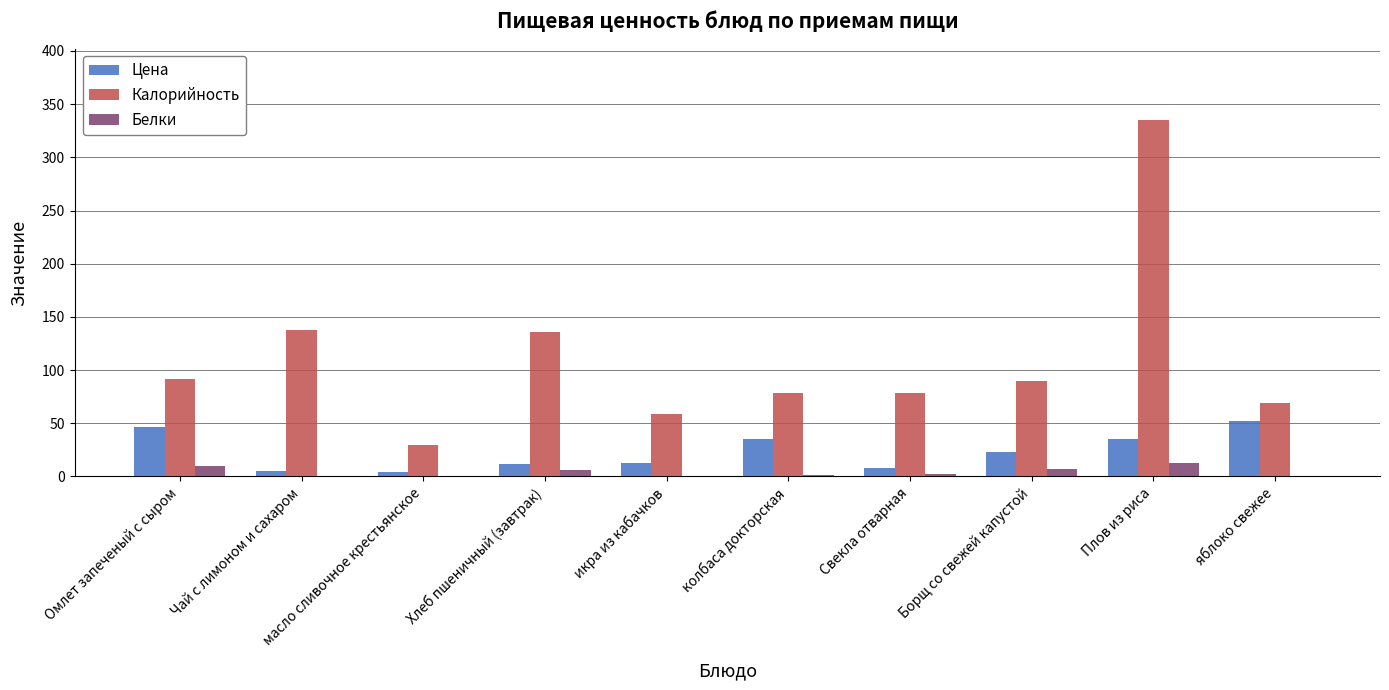

Between Омлет запеченый с сыром and Борщ со свежей капустой, which series saw the biggest shift?

Цена